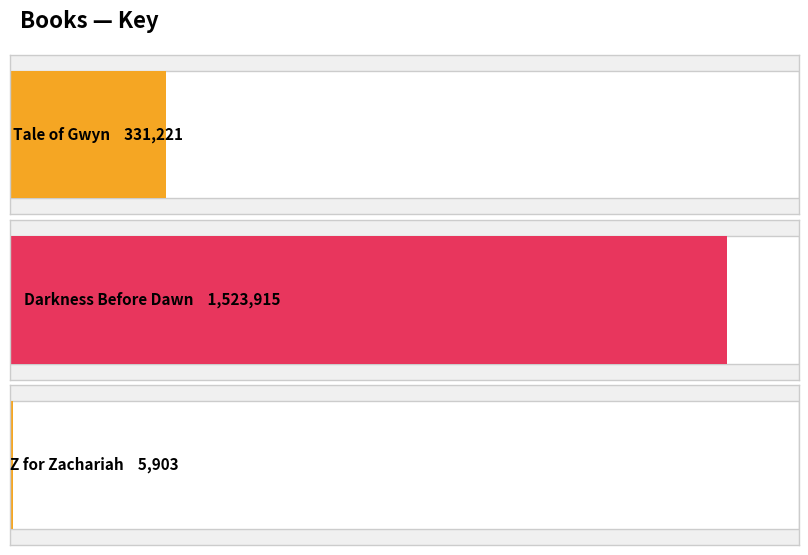

Does the chart contain stacked bars?

No